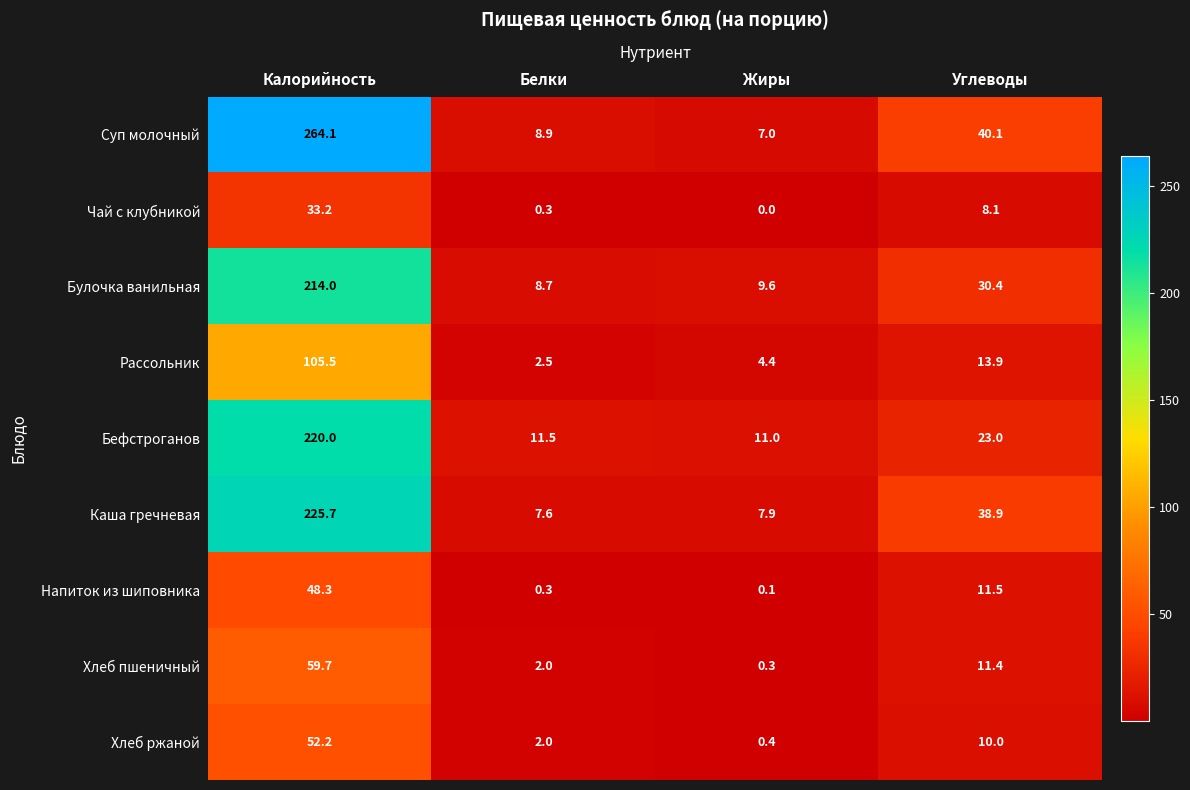

The Напиток из шиповника series shows 11.5 at Углеводы. True or false?

True